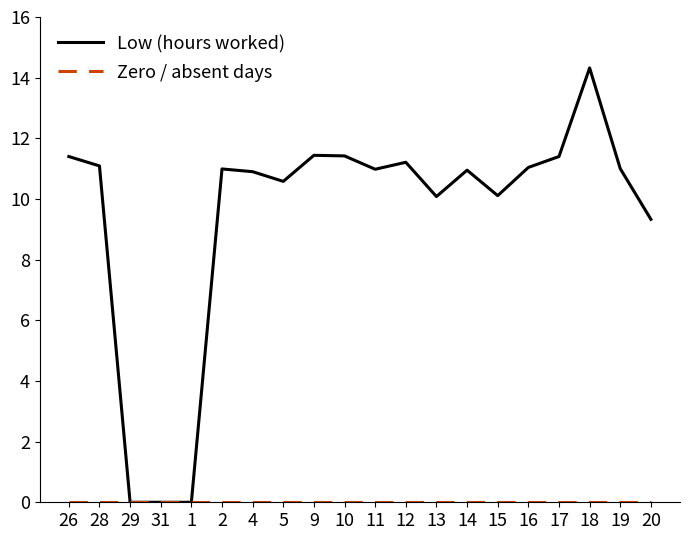

At which label does Low (hours worked) reach its peak?

18